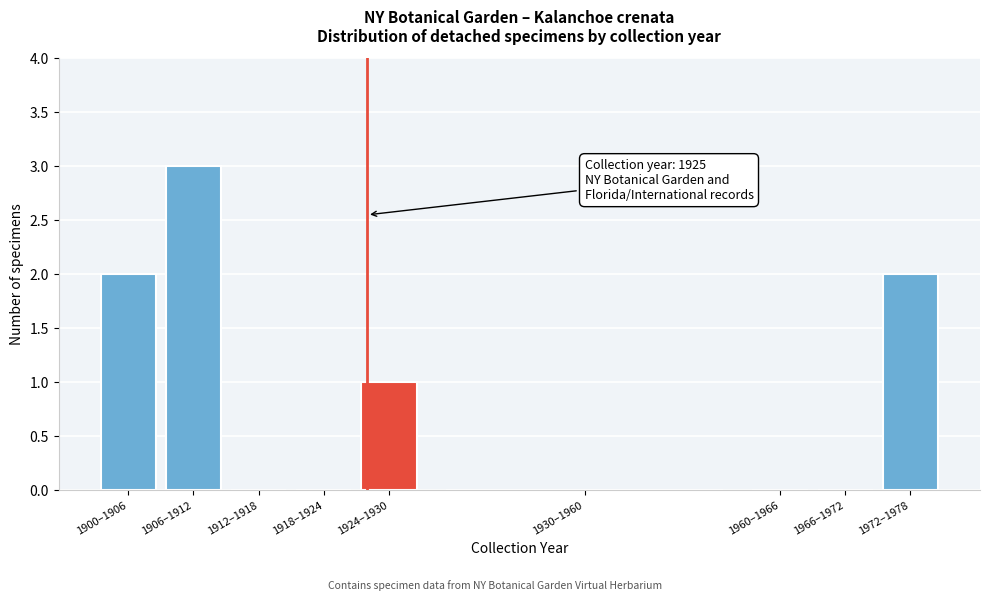

Reading left to right, what are all the values shown in this chart?

1900–1906=2	1906–1912=3	1912–1918=0	1918–1924=0	1924–1930=1	1930–1960=0	1960–1966=0	1966–1972=0	1972–1978=2